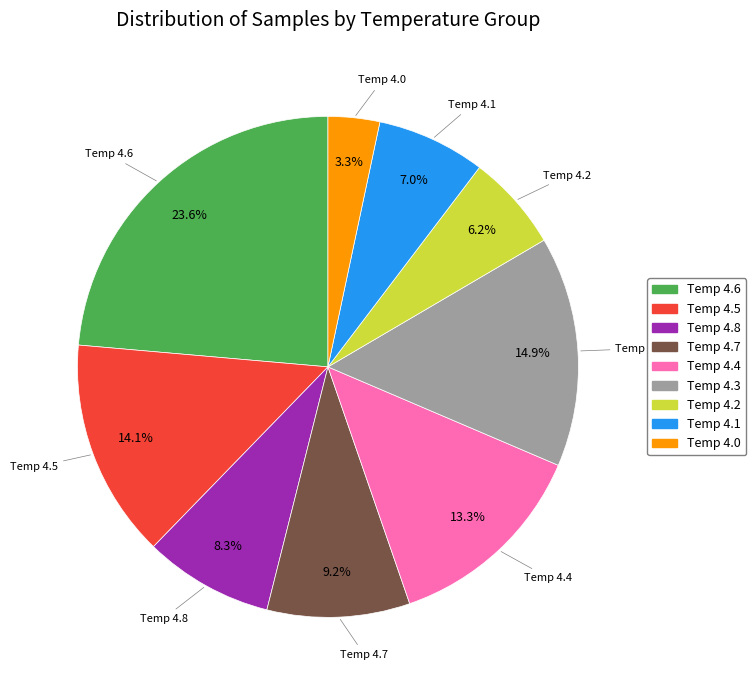

Does any single category account for the majority?

No